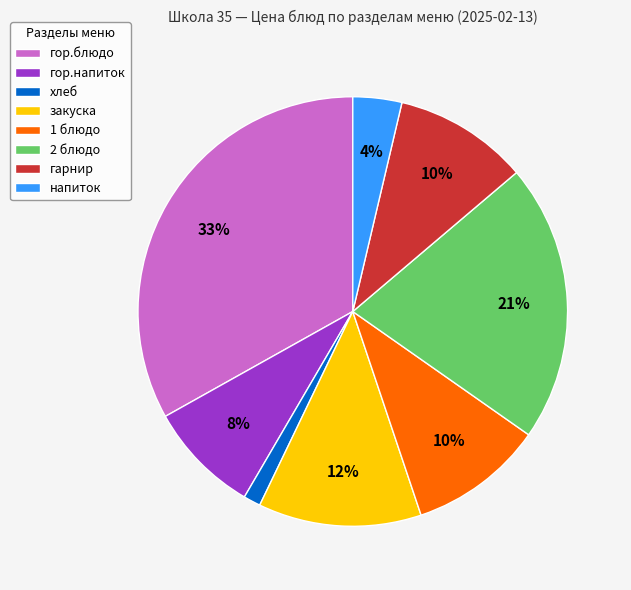

Combined, do закуска and гор.блюдо account for over 50%?

No